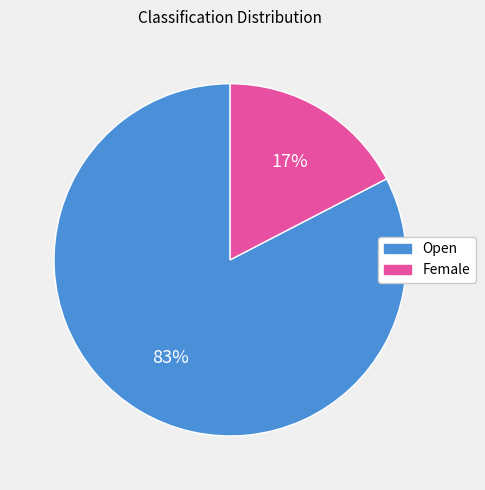

Do Female and Open together represent more than half of the pie?

Yes